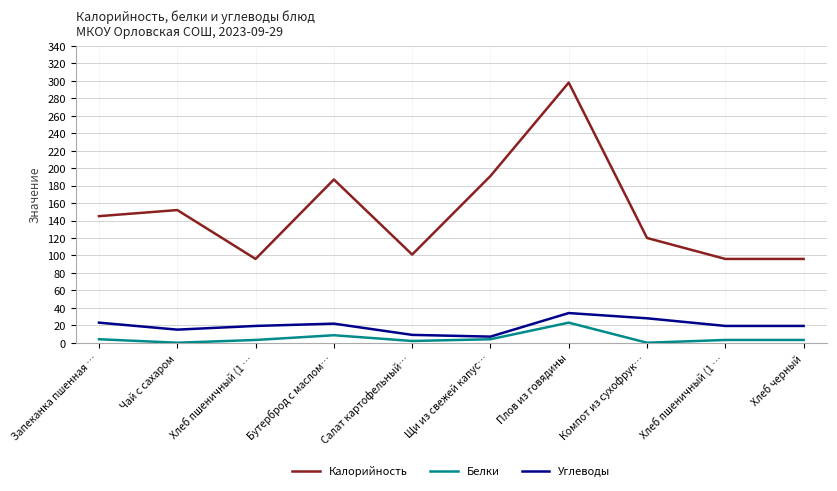

What is the sum of all Калорийность values?

1482.0